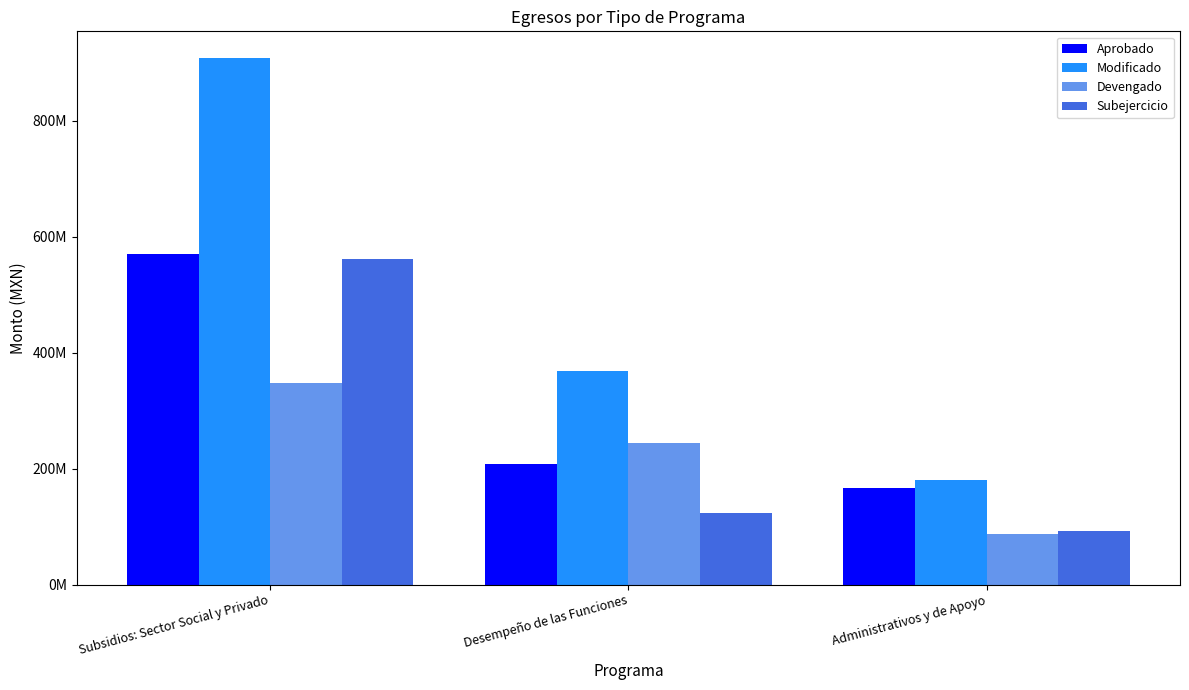

What is the value of the Devengado bar at the 3rd from the left?

87065182.3